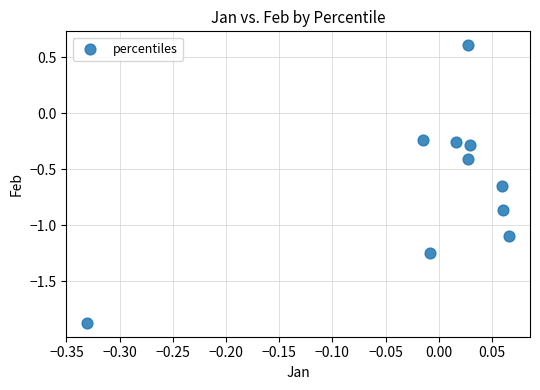

What is the range of X values (max minus min)?

0.4